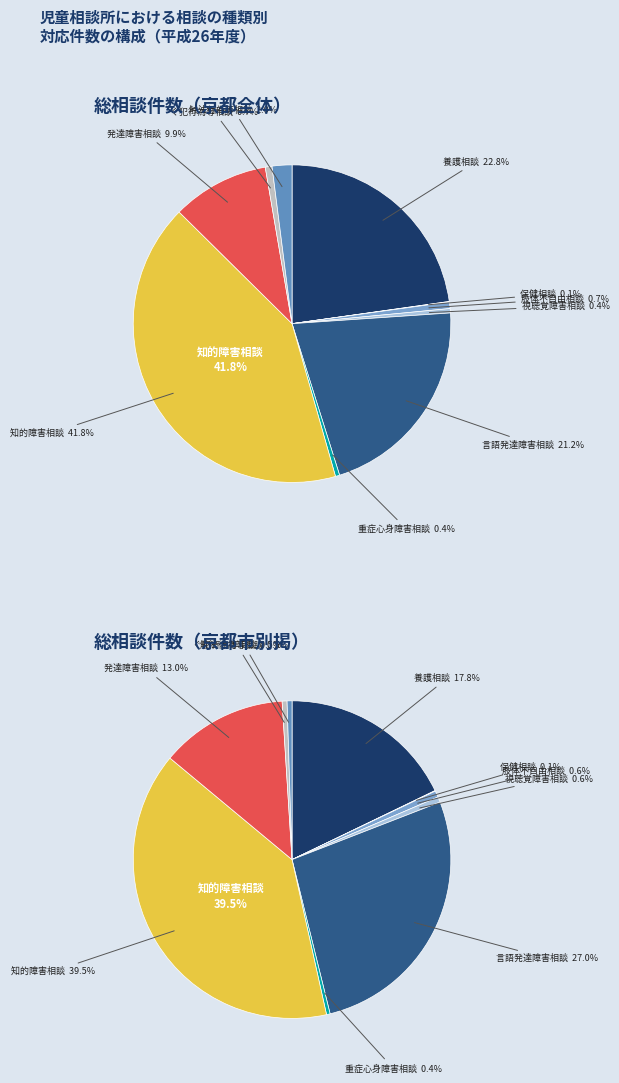

Which category has the biggest portion of the pie?

知的障害相談